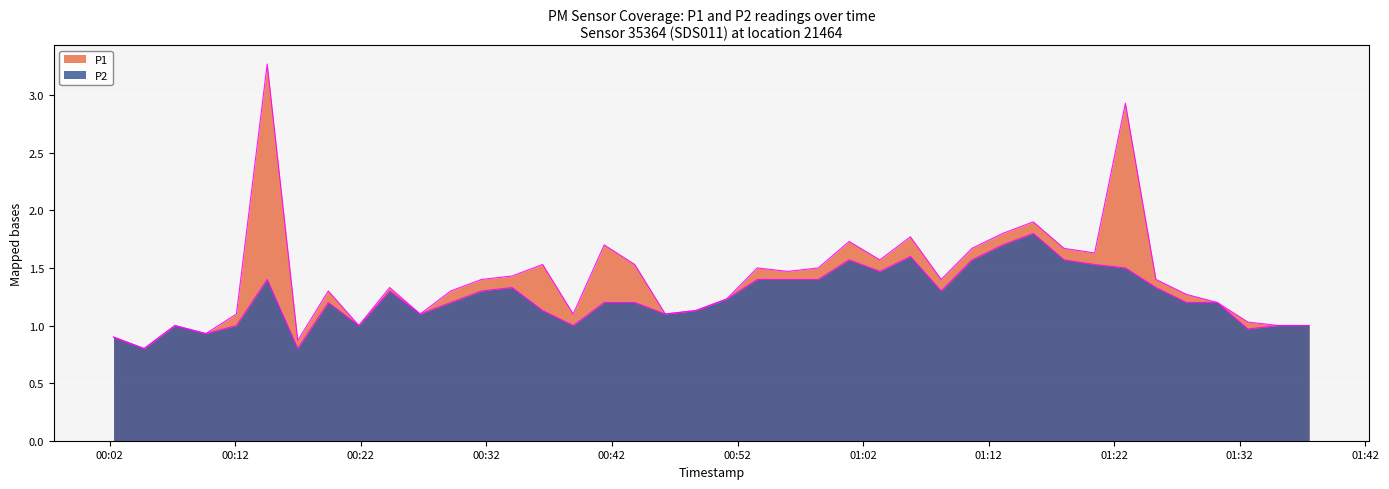

Where is P1 nearest to the value 2?

2023-12-14T01:15:33